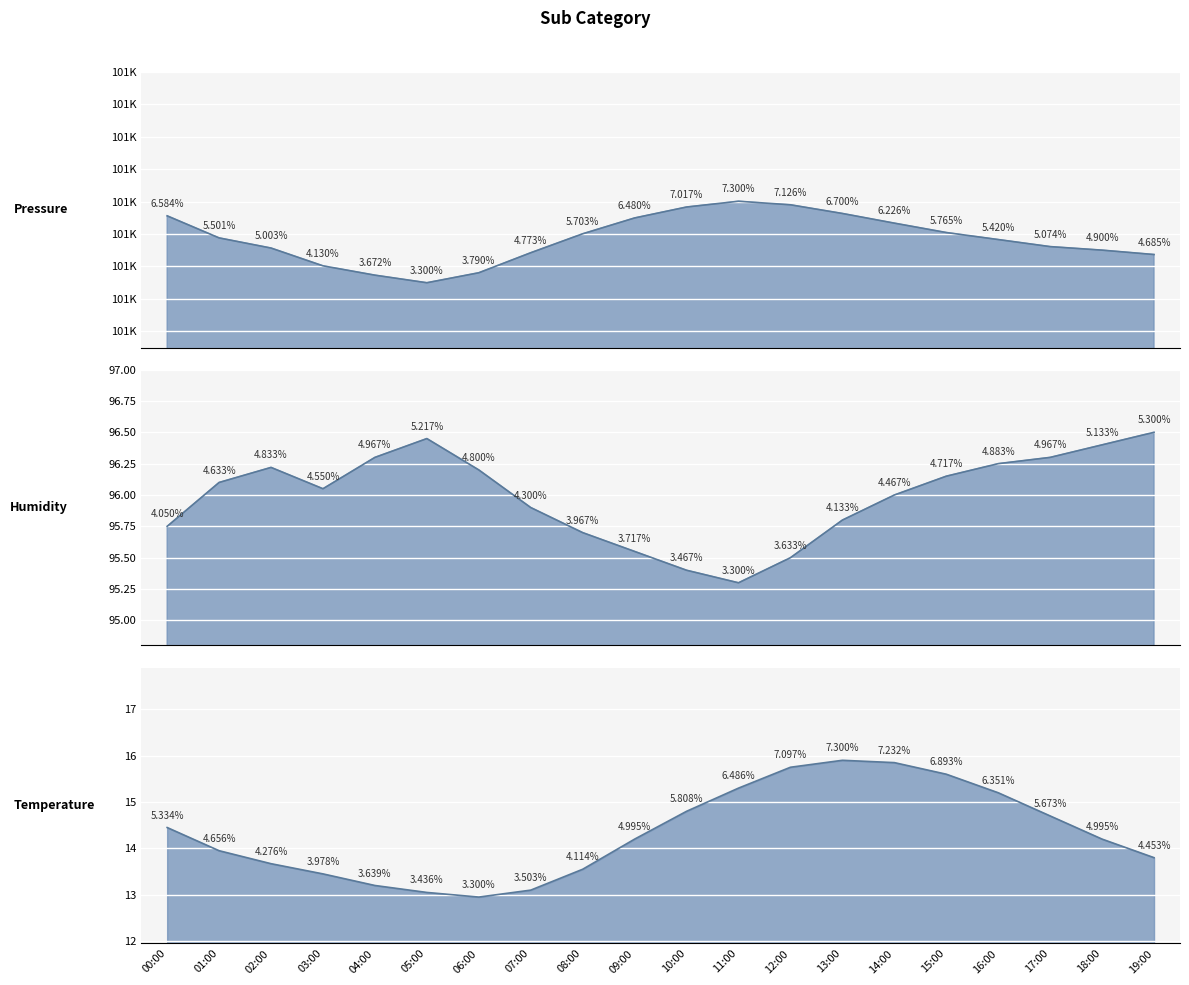

In humidity, how many points are higher than both neighbors (excluding endpoints)?

2